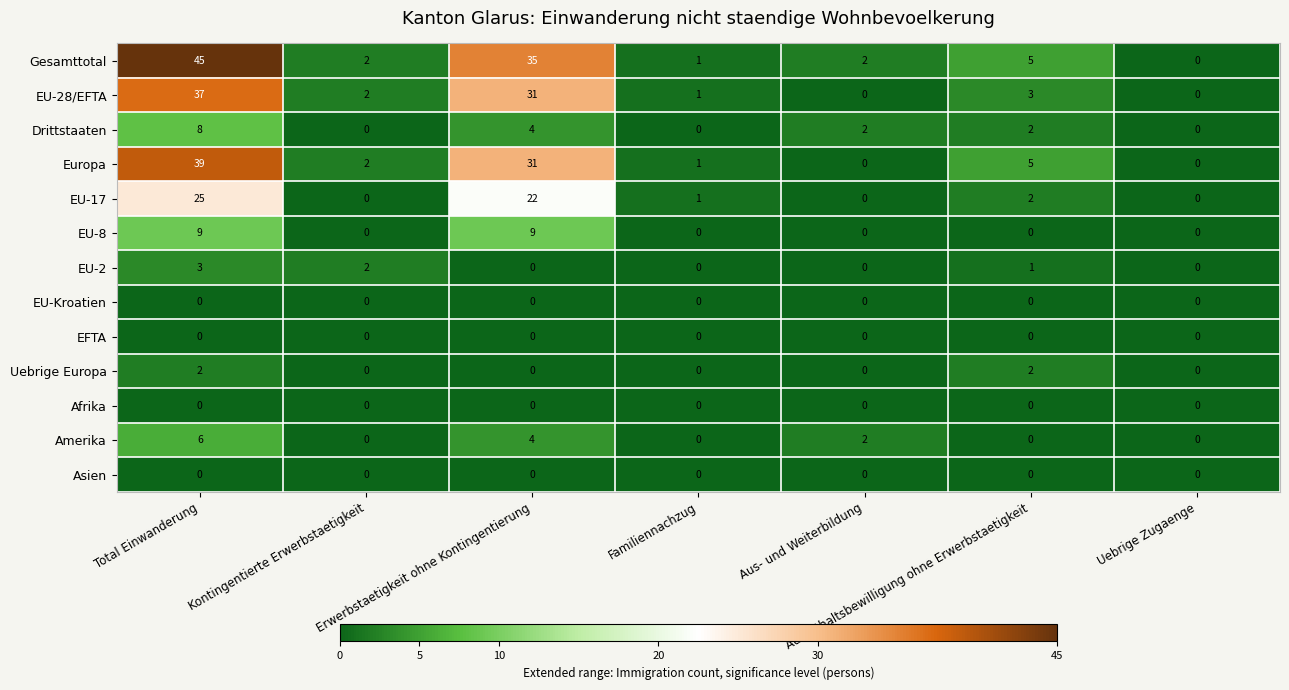

Where is Europa nearest to the value 19?

Erwerbstaetigkeit ohne Kontingentierung